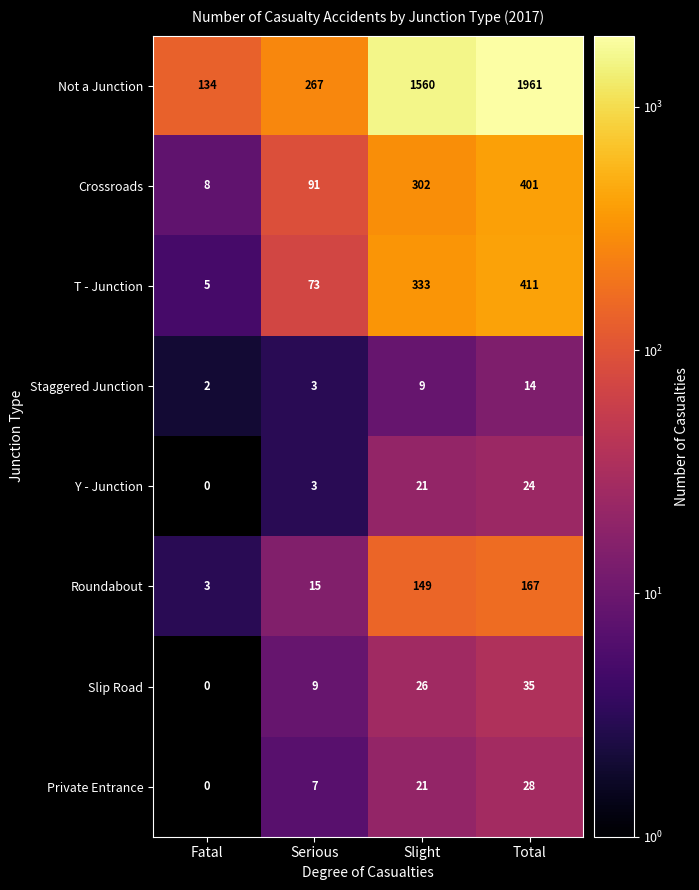

Which series has the largest range (max minus min)?

Not a Junction